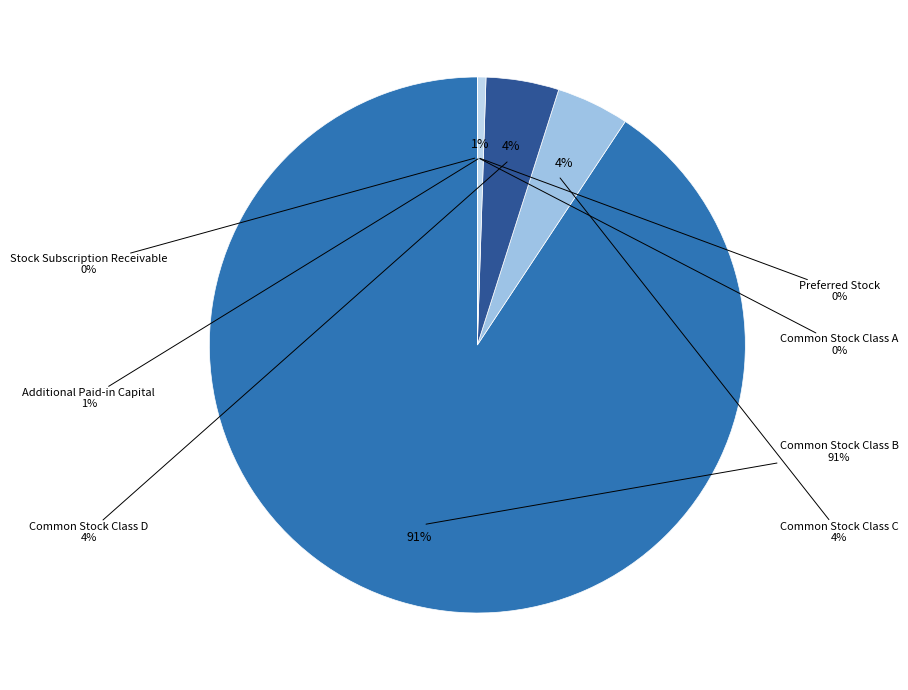

What is the largest slice in the pie chart?

Common Stock Class B